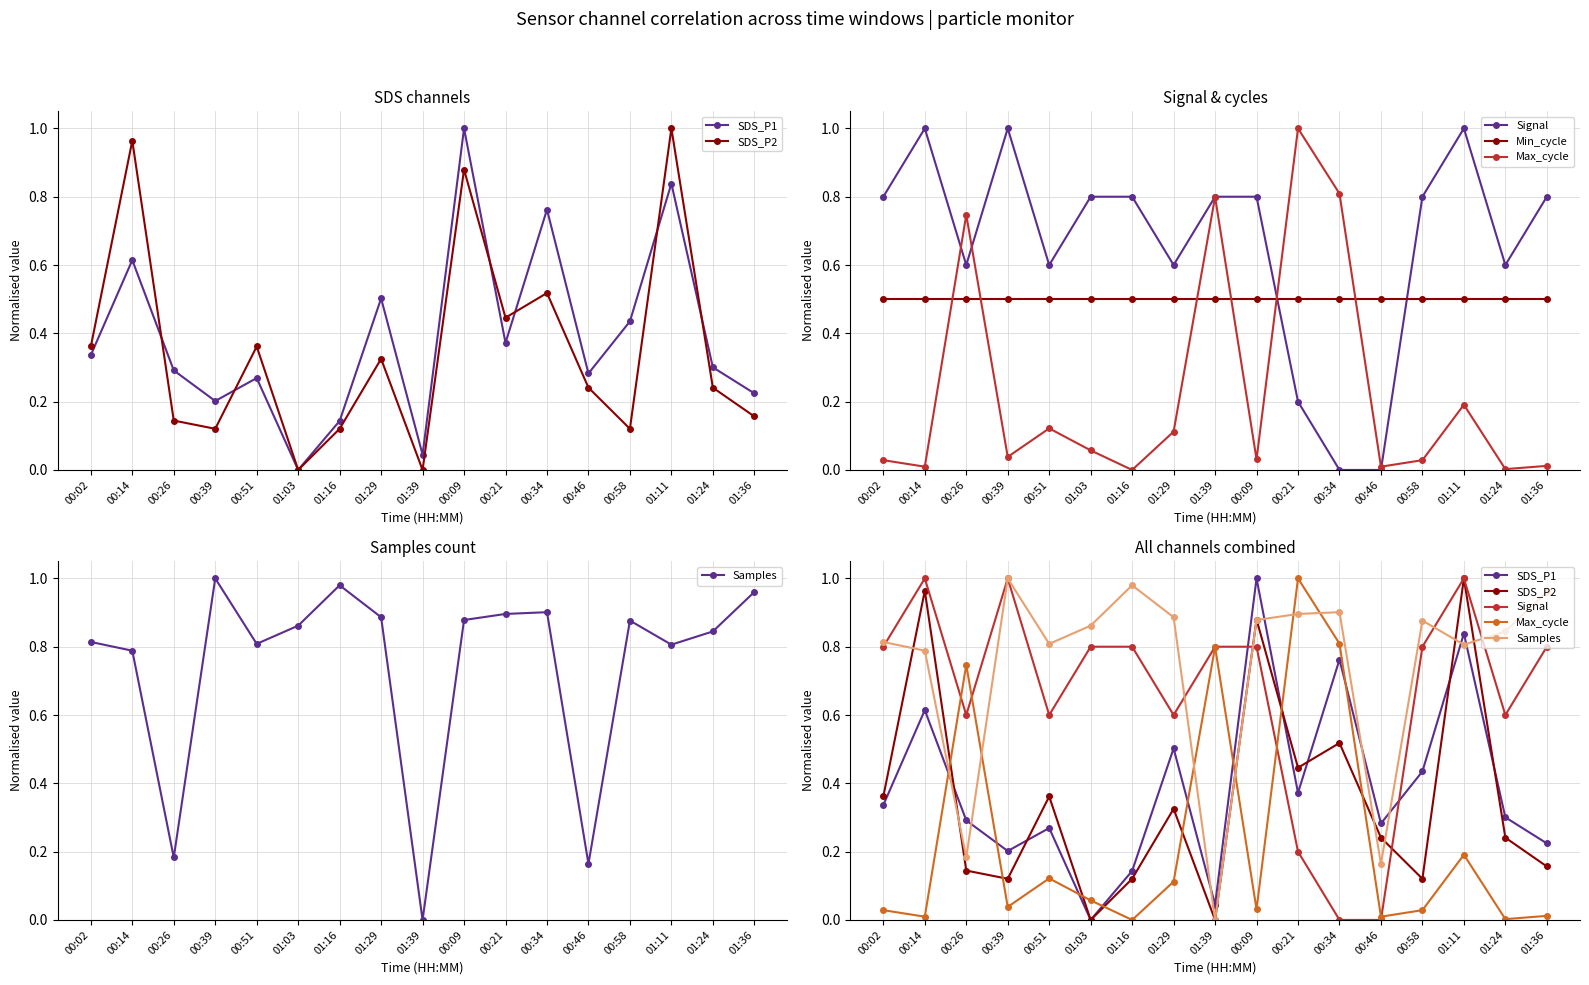

Reading left to right, extract all data points from this chart.

SDS_P1: 0.3	0.6	0.3	0.2	0.3	0.0	0.1	0.5	0.0	1.0	0.4	0.8	0.3	0.4	0.8	0.3	0.2
SDS_P2: 0.4	1.0	0.1	0.1	0.4	0.0	0.1	0.3	0.0	0.9	0.4	0.5	0.2	0.1	1.0	0.2	0.2
Signal: 0.8	1.0	0.6	1.0	0.6	0.8	0.8	0.6	0.8	0.8	0.2	0.0	0.0	0.8	1.0	0.6	0.8
Min_cycle: 0.5	0.5	0.5	0.5	0.5	0.5	0.5	0.5	0.5	0.5	0.5	0.5	0.5	0.5	0.5	0.5	0.5
Max_cycle: 0.0	0.0	0.7	0.0	0.1	0.1	0.0	0.1	0.8	0.0	1.0	0.8	0.0	0.0	0.2	0.0	0.0
Samples: 0.8	0.8	0.2	1.0	0.8	0.9	1.0	0.9	0.0	0.9	0.9	0.9	0.2	0.9	0.8	0.8	1.0